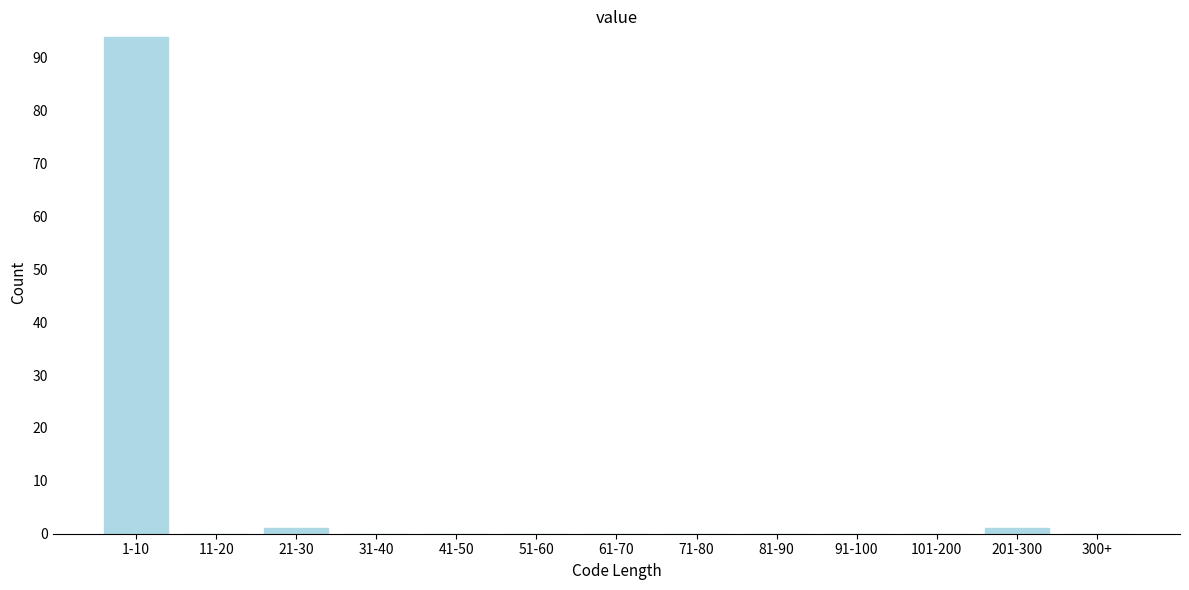

Reading left to right, transcribe all the data shown in this chart.

1-10=94	11-20=0	21-30=1	31-40=0	41-50=0	51-60=0	61-70=0	71-80=0	81-90=0	91-100=0	101-200=0	201-300=1	300+=0